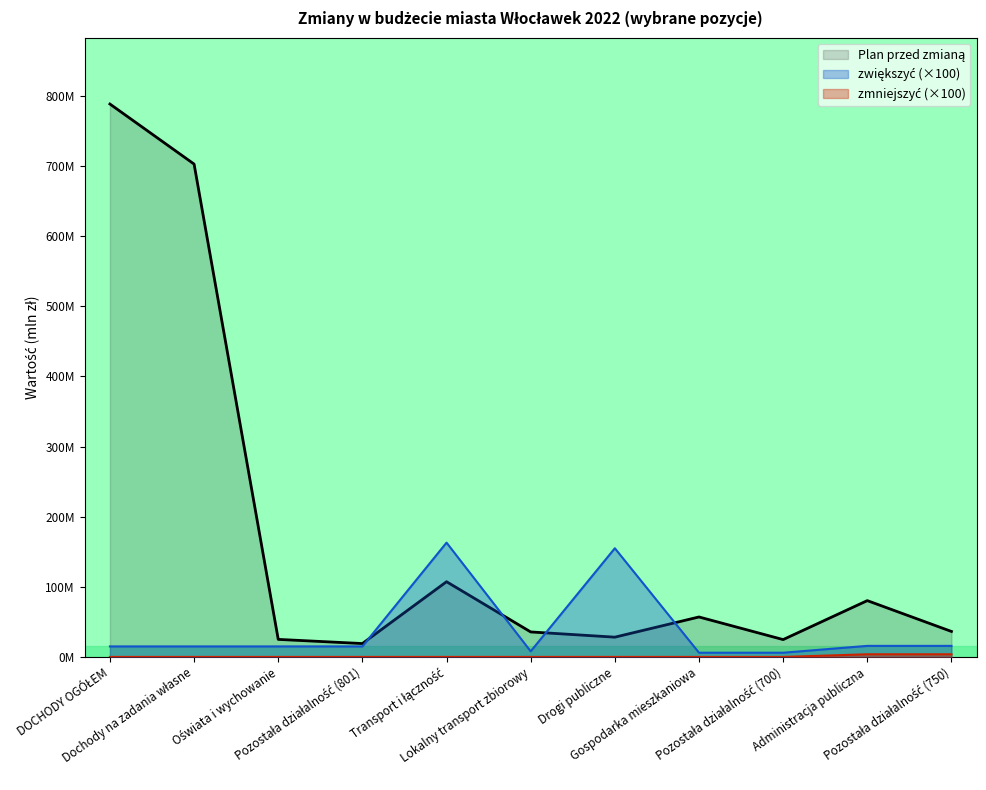

The value of zwiększyć at Pozostała działalność (801) is 22.9. True or false?

False